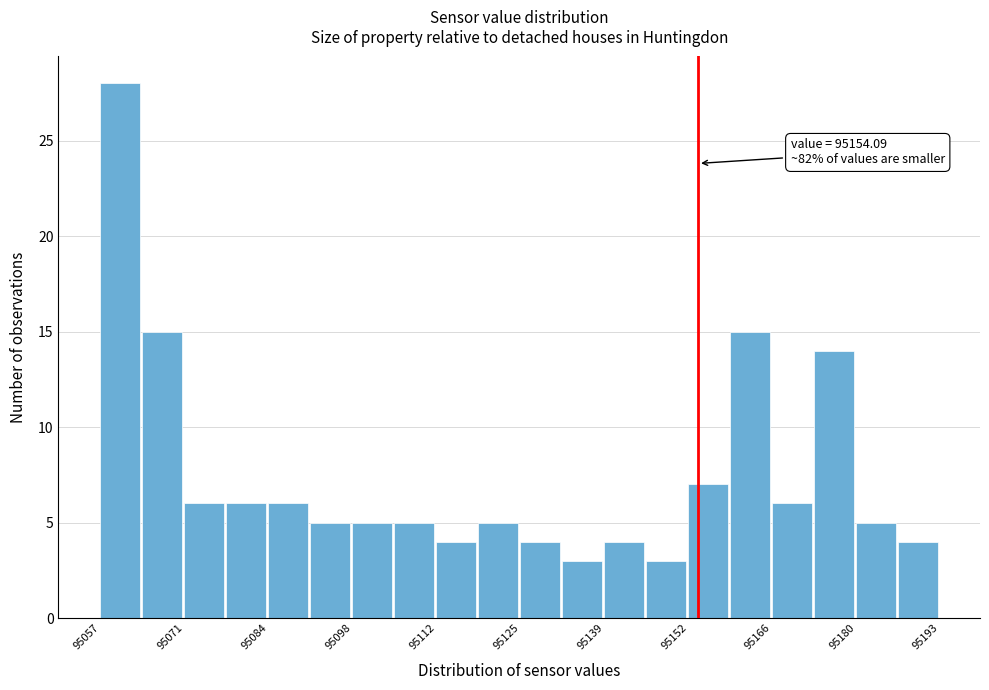

Around what value on the x-axis is the tallest bar? Give the approximate position of its centre, as read against the axis.

95060